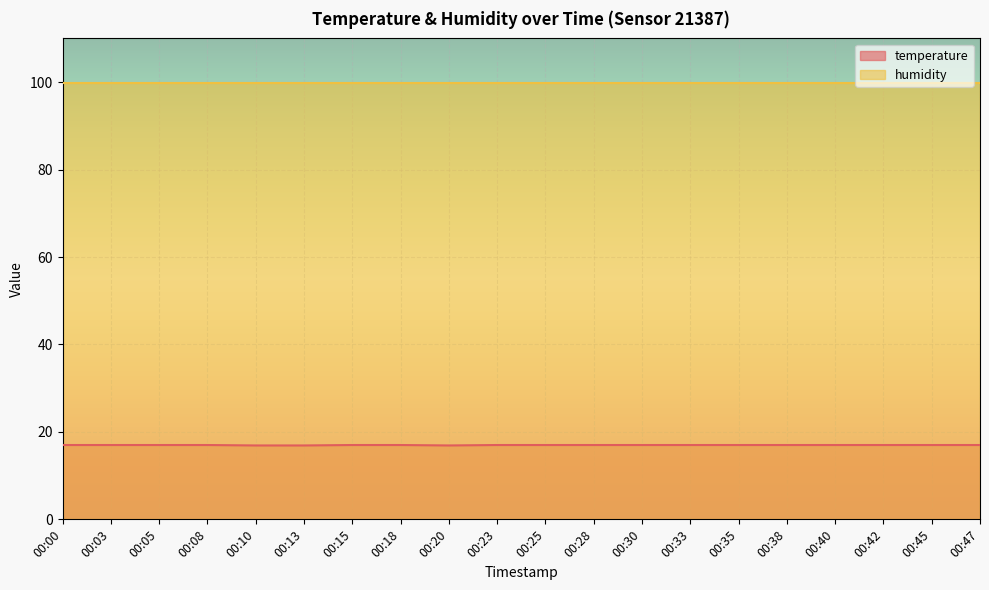

What is the sum of the values at 00:10 and 00:05?

33.9